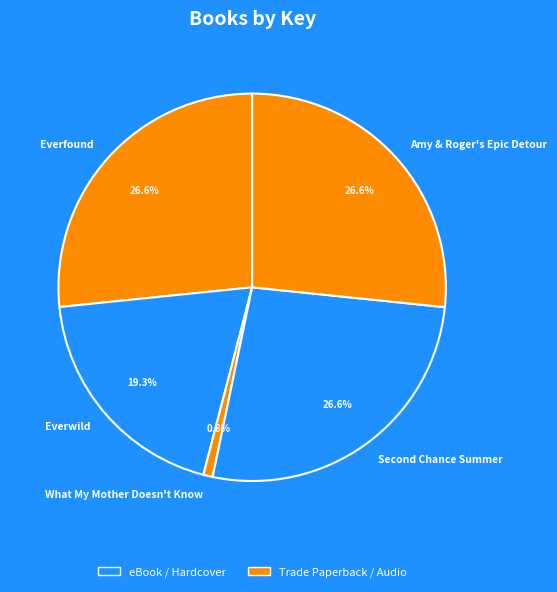

To the nearest percent, what portion does What My Mother Doesn't Know represent?

1%